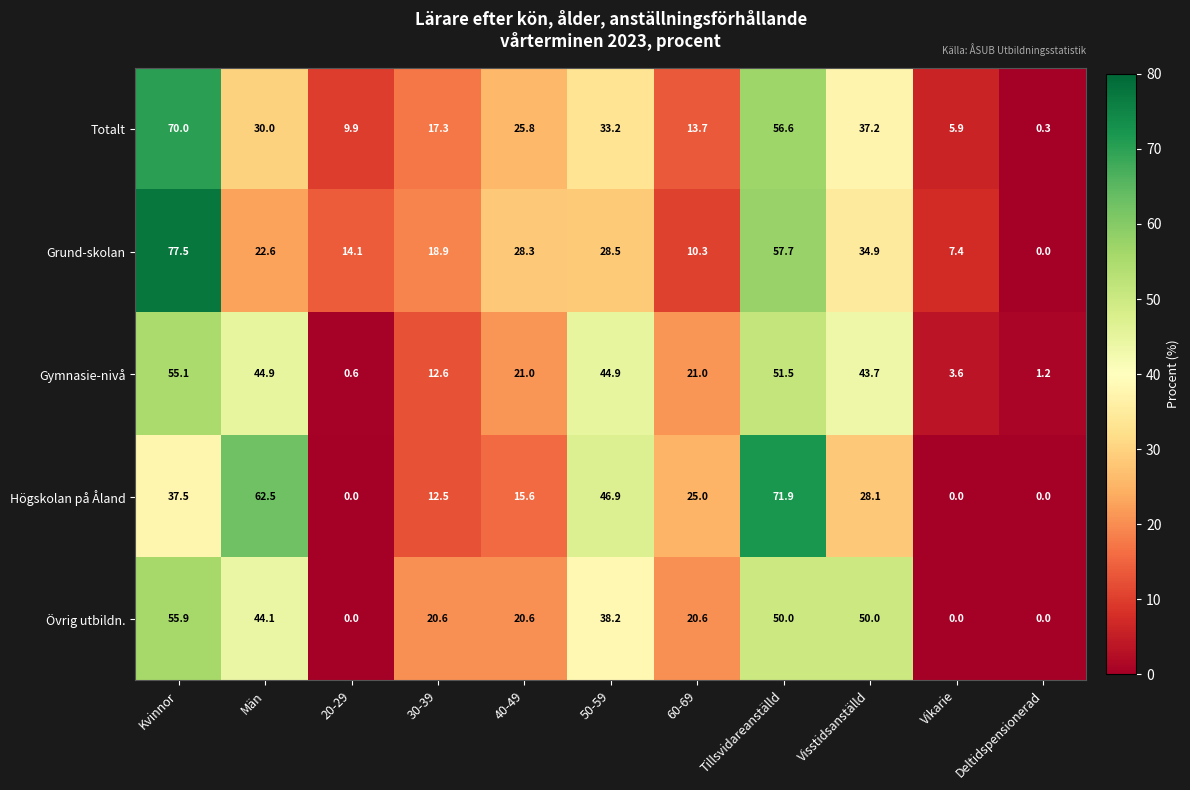

At which label does Totalt reach its peak?

Kvinnor